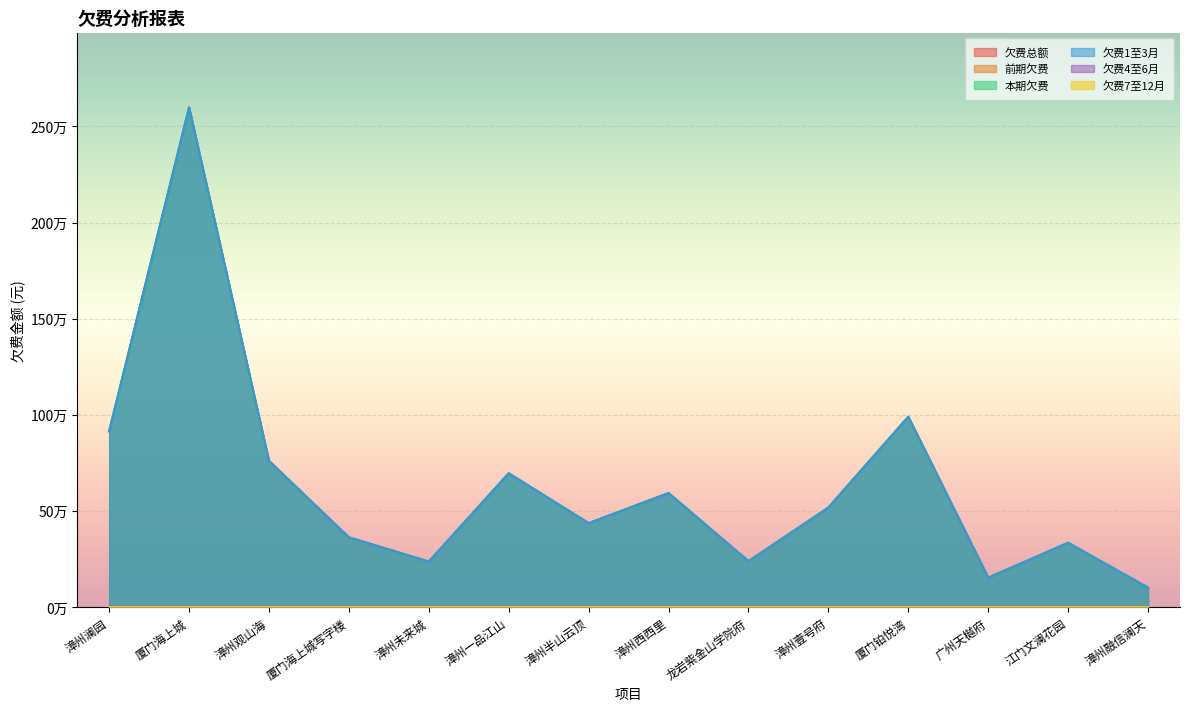

Where does the 欠费1至3月 series first go above 517734?

漳州澜园